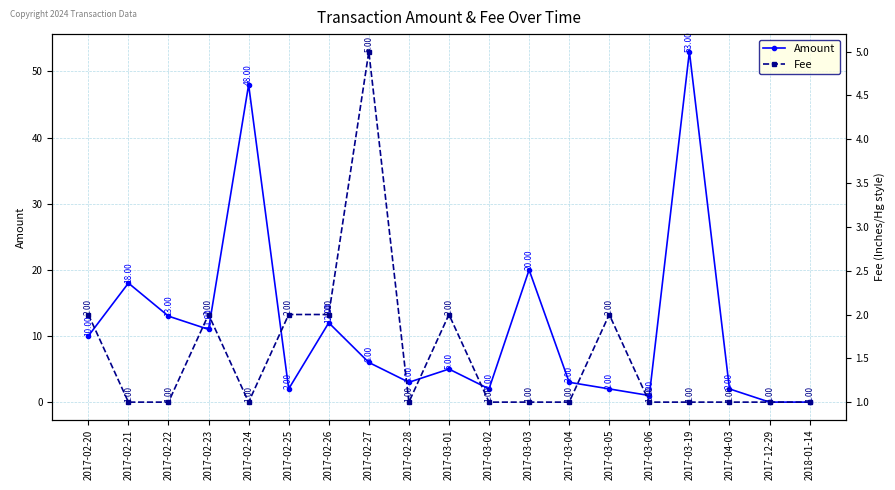

What is the difference between the maximum and minimum values in the Fee series?

4.0